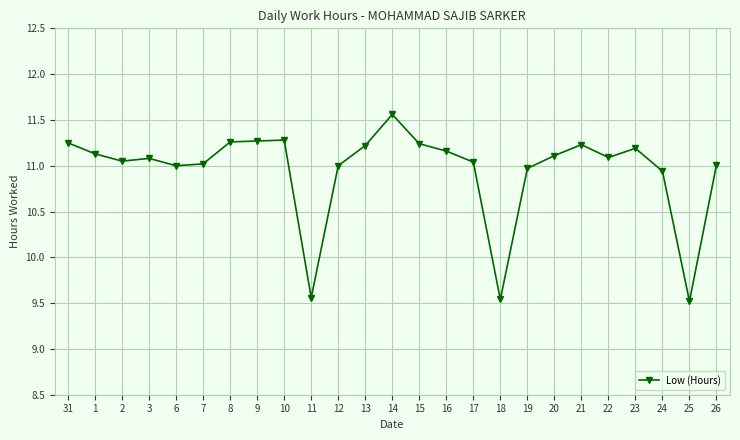

What position from the right is 12?

15